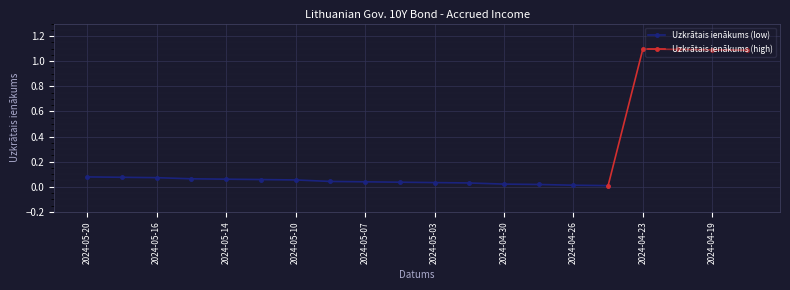

What is the average value?

0.3